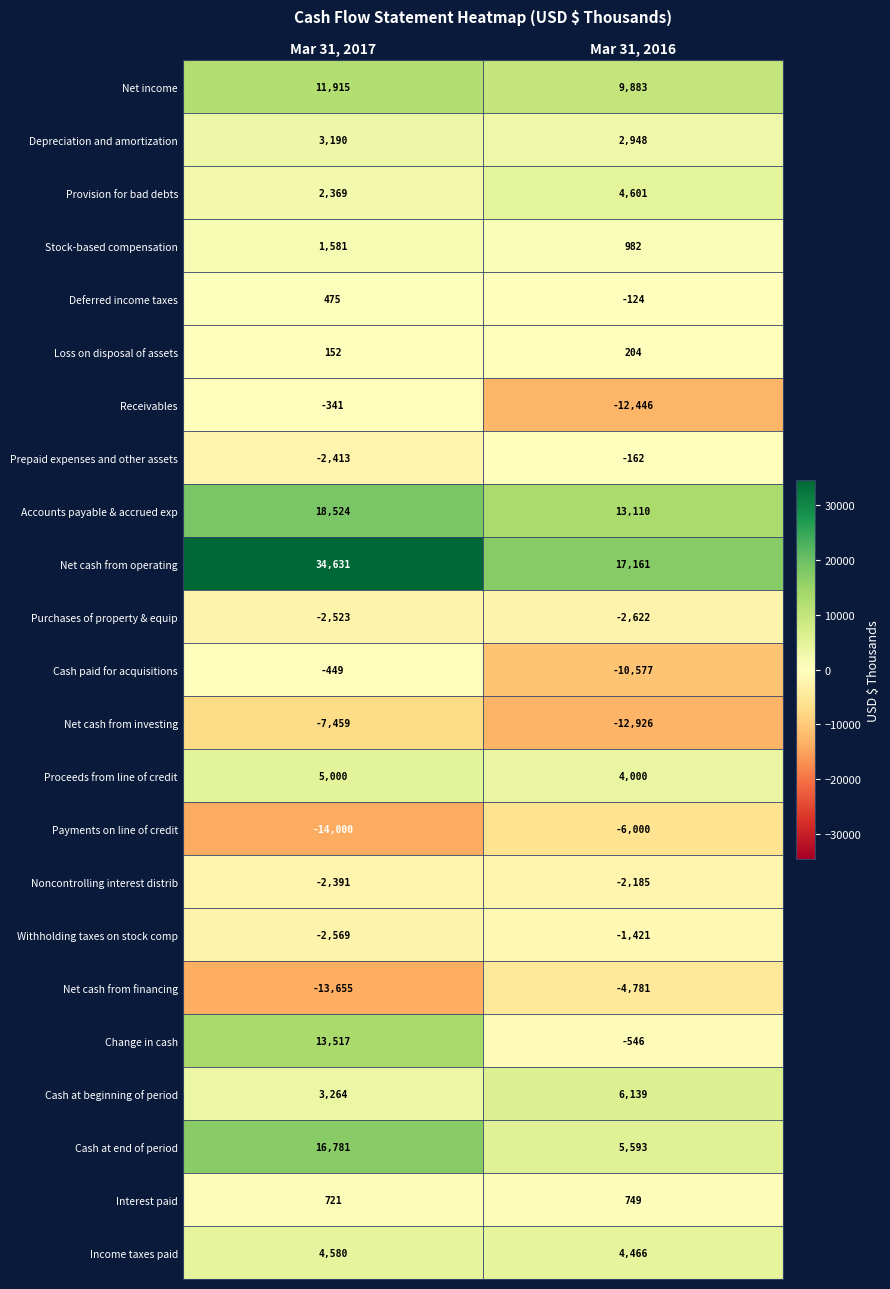

At which category is the sum across all series the highest?

Mar 31, 2017